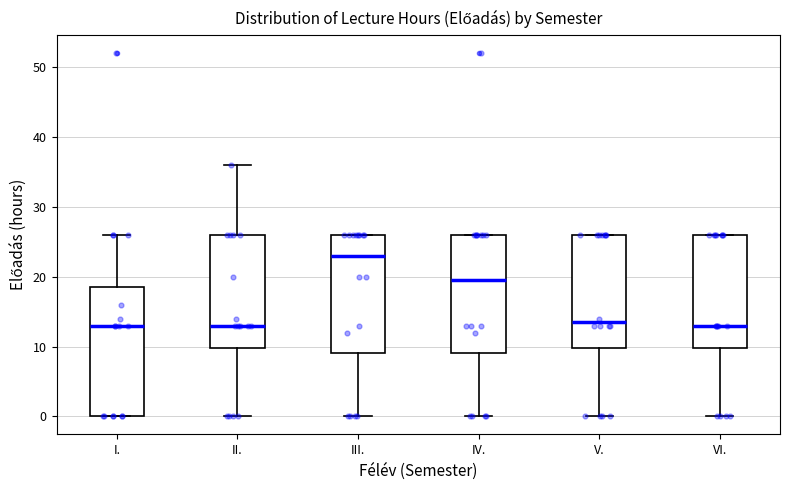

Reading left to right, transcribe this box plot: for each box, give where its median line is, the range the box spans, and where its two whiskers end, as read against the y-axis. The values are not printed on the chart, so give them approximately, as read against the axis.

I.: median 13, box 0 to 19, whiskers 0 to 26
II.: median 13, box 10 to 26, whiskers 0 to 36
III.: median 23, box 9 to 26, whiskers 0 to 26
IV.: median 20, box 9 to 26, whiskers 0 to 26
V.: median 14, box 10 to 26, whiskers 0 to 26
VI.: median 13, box 10 to 26, whiskers 0 to 26